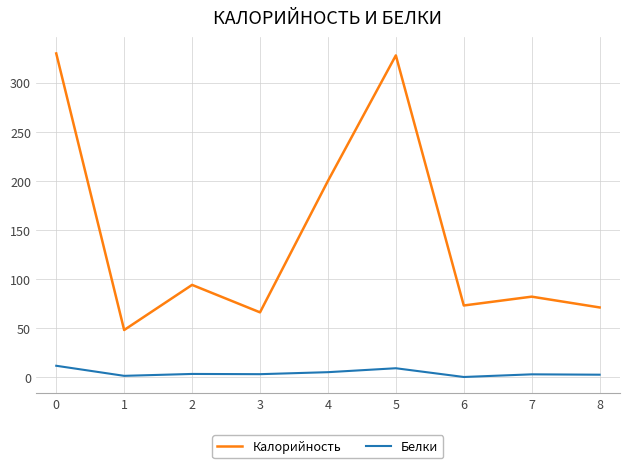

True or false: Белки and Калорийность cross at least once.

False